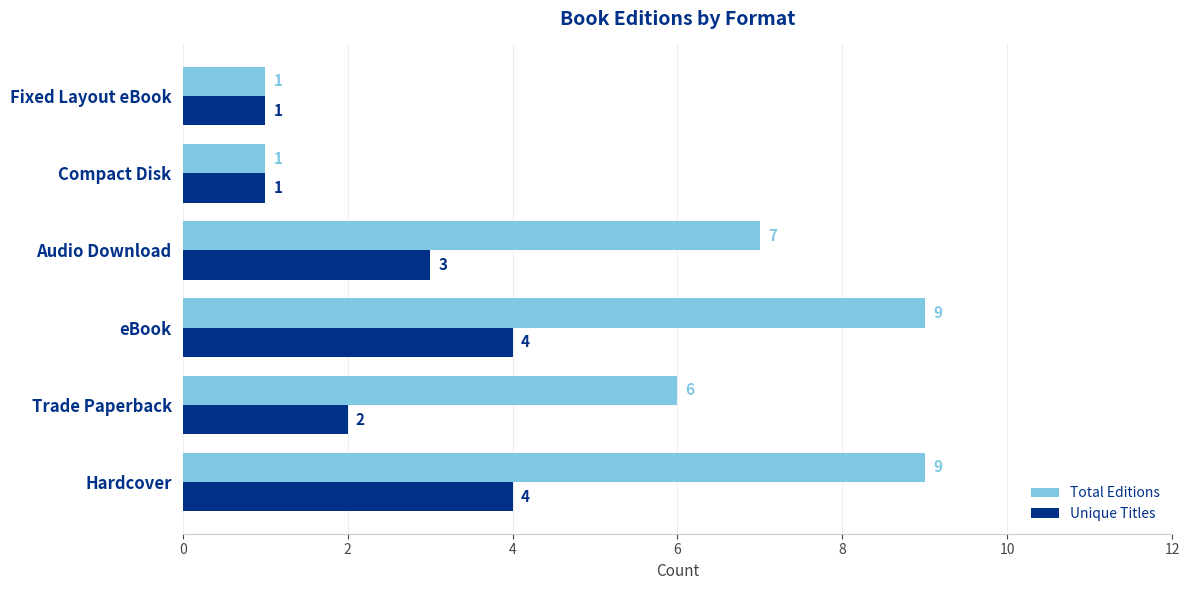

Rank the series at Audio Download from highest to lowest value.

Total Editions, Unique Titles